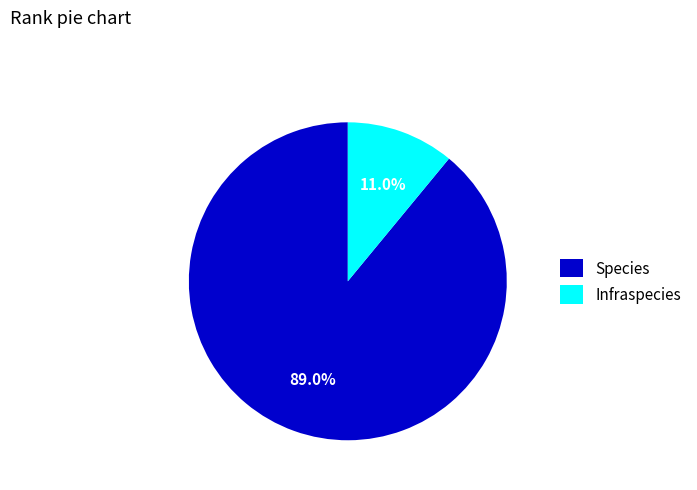

To the nearest percent, what is the combined percentage of Species and Infraspecies?

100%